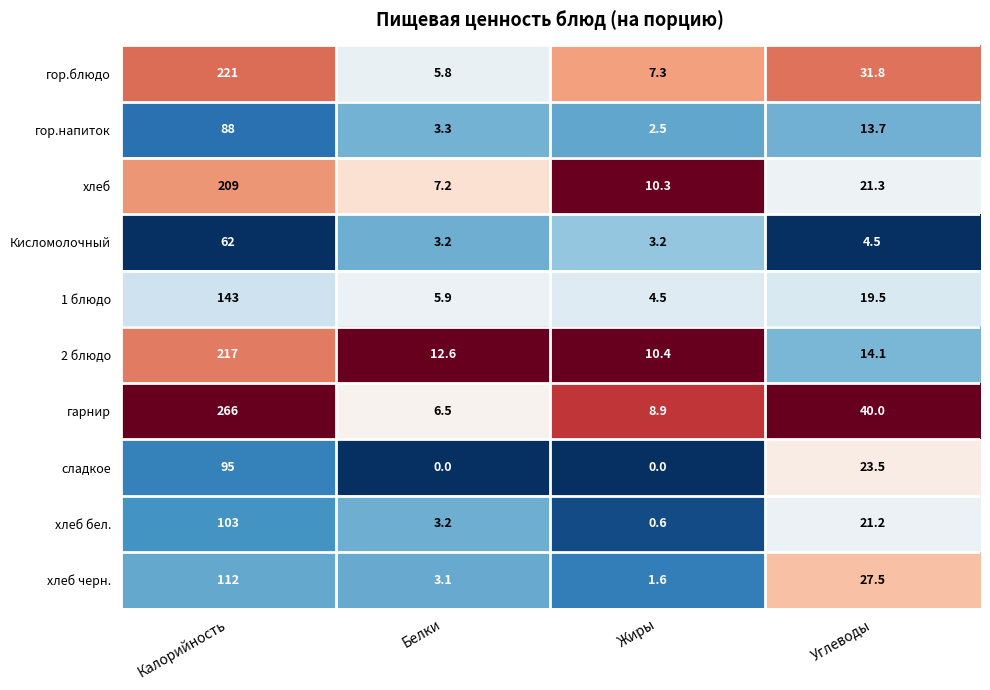

What is the greatest value displayed?

266.0